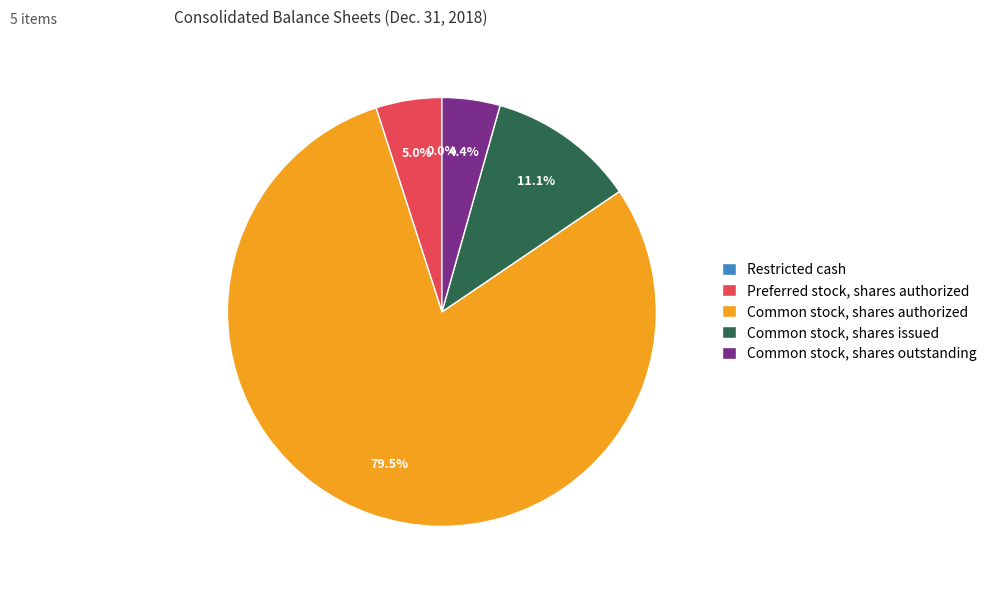

Which category accounts for the majority?

Common stock, shares authorized